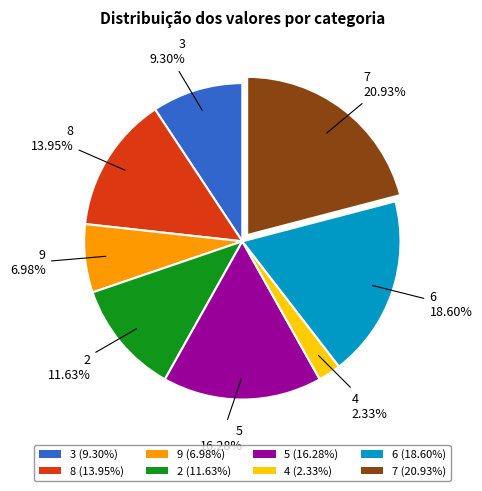

To the nearest percent, what is the difference between the largest and smallest slice percentages?

19%